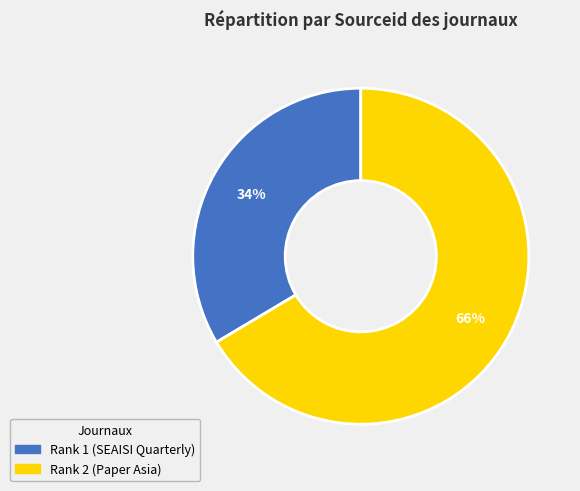

What is the smallest slice in the pie chart?

Rank 1 (SEAISI Quarterly)